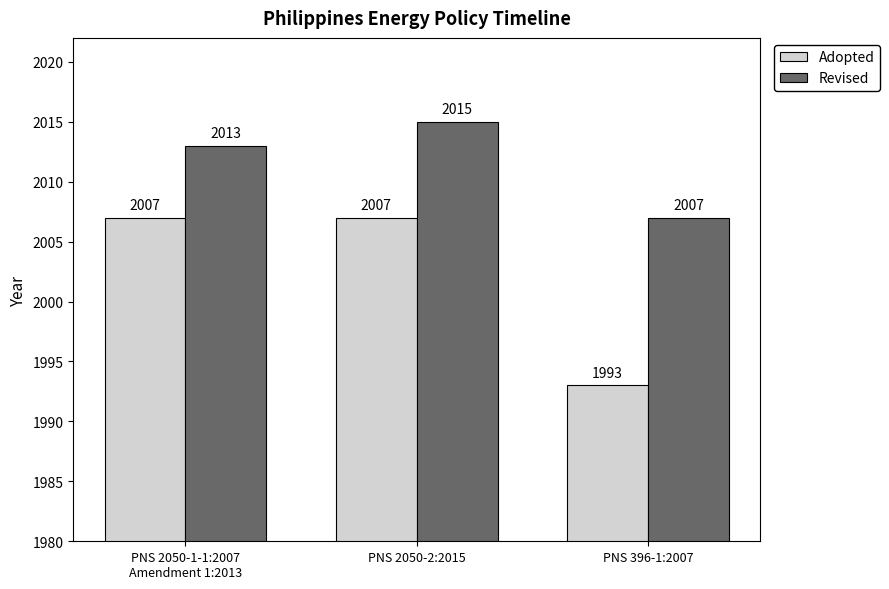

What is the difference between the highest and lowest values at PNS 2050-1-1:2007
Amendment 1:2013?

6